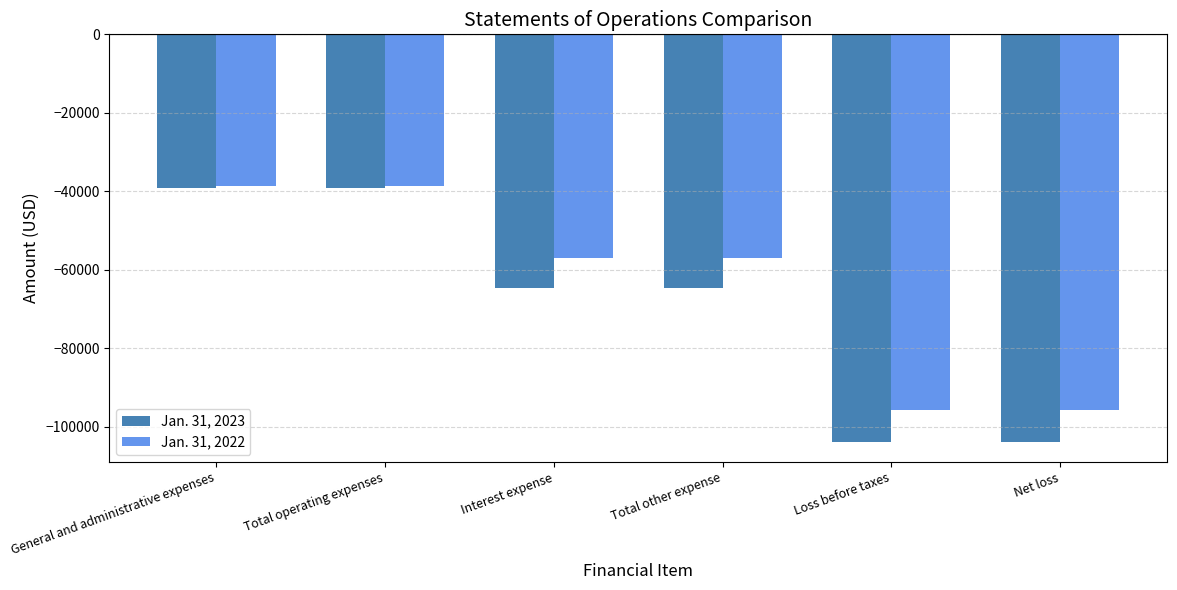

Reading right to left, transcribe all the data shown in this chart.

Jan. 31, 2023: Net loss=-103850	Loss before taxes=-103850	Total other expense=-64730	Interest expense=-64730	Total operating expenses=-39120	General and administrative expenses=-39120
Jan. 31, 2022: Net loss=-95692	Loss before taxes=-95692	Total other expense=-56906	Interest expense=-56906	Total operating expenses=-38786	General and administrative expenses=-38786